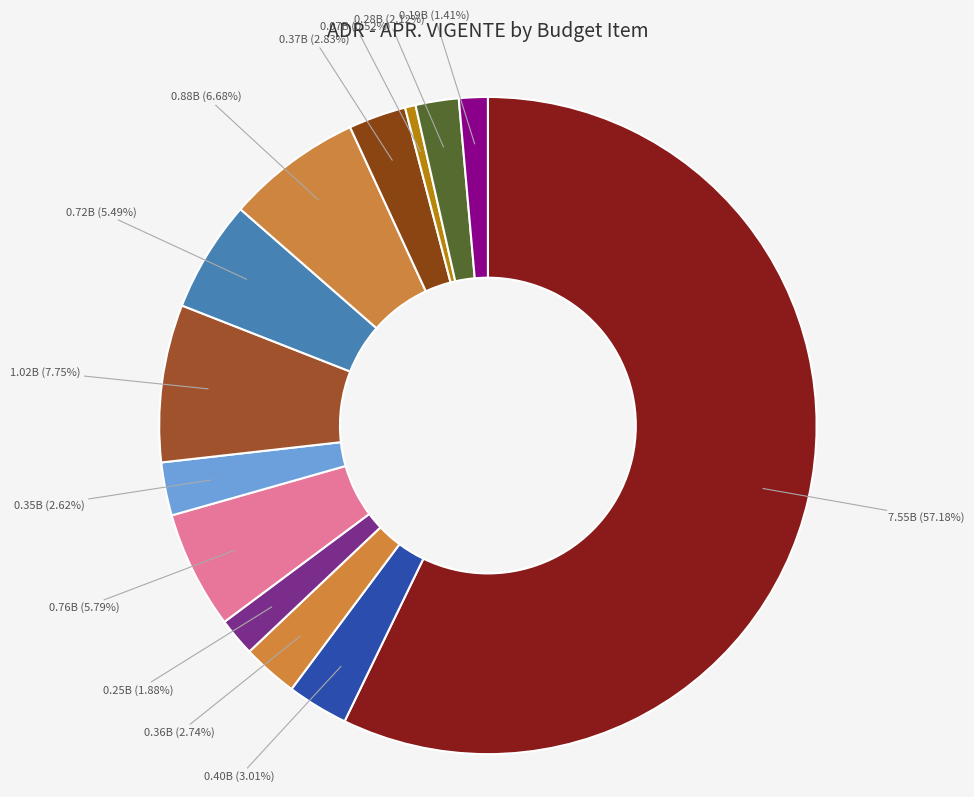

Count the number of slices in the pie.

13